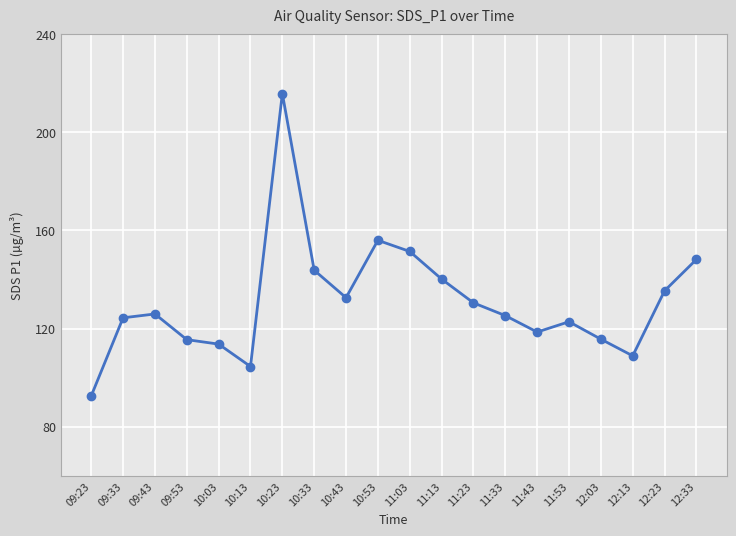

True or false: there are more than 1 points higher than both neighbors.

True